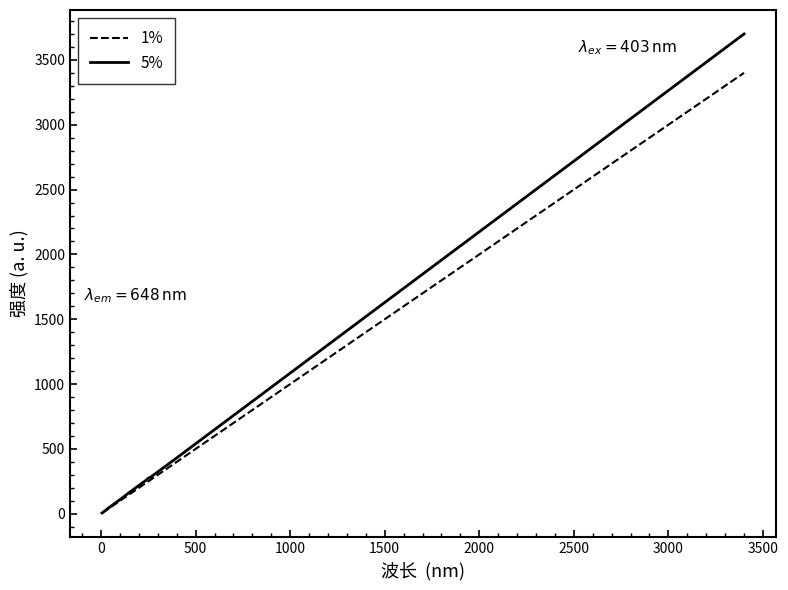

Is it true that 5% equals 94 at 3500?

False